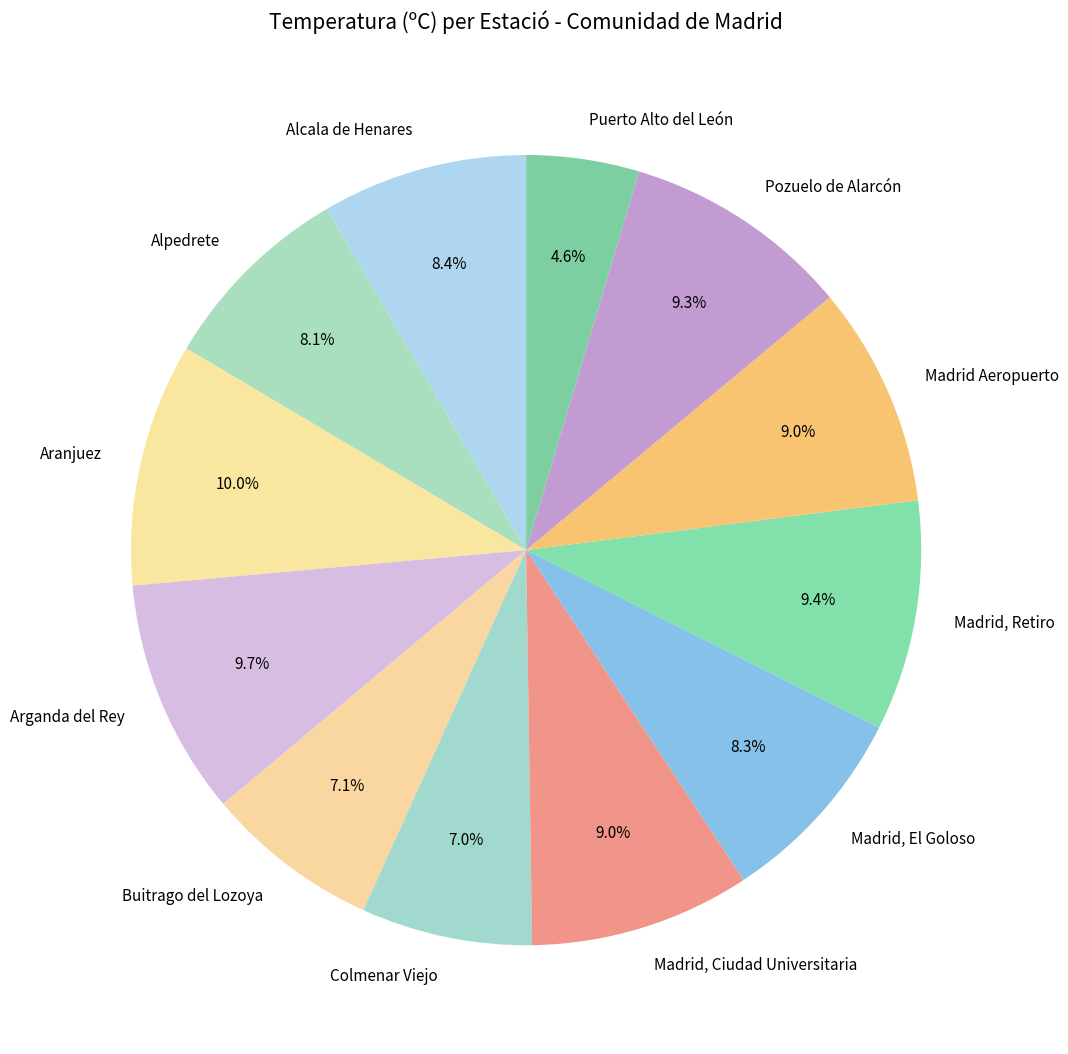

How many slices are in this pie chart?

12